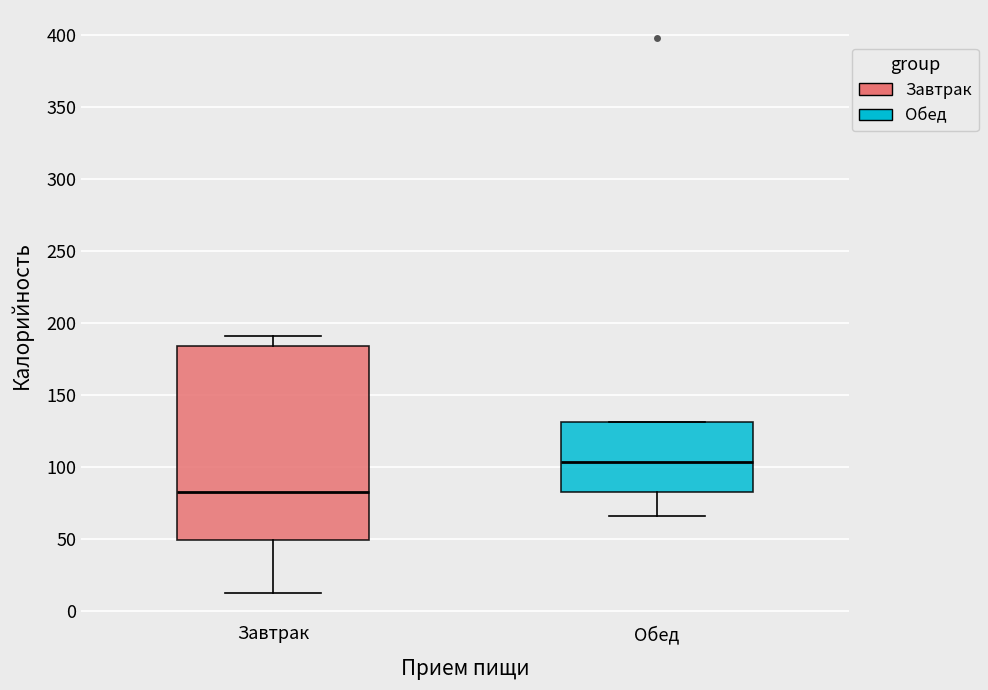

Comparing the boxes themselves (not the whiskers), which one is the tallest?

Завтрак